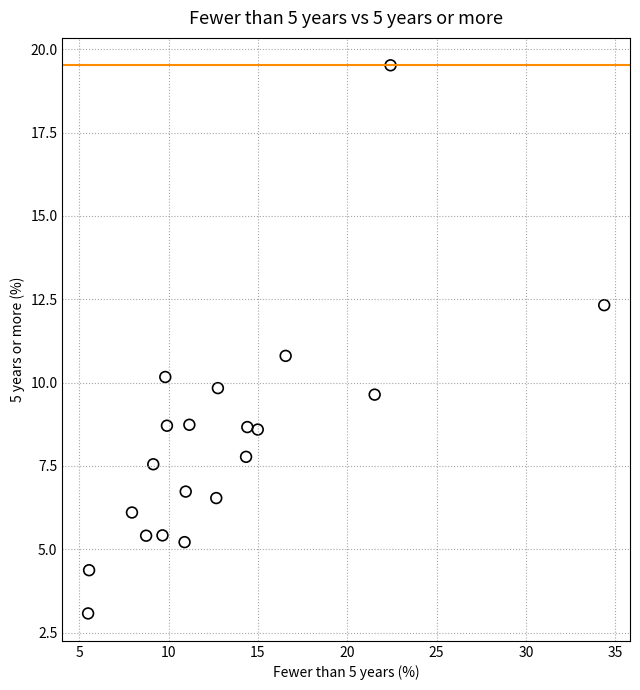

What is the range of X values (max minus min)?

28.9